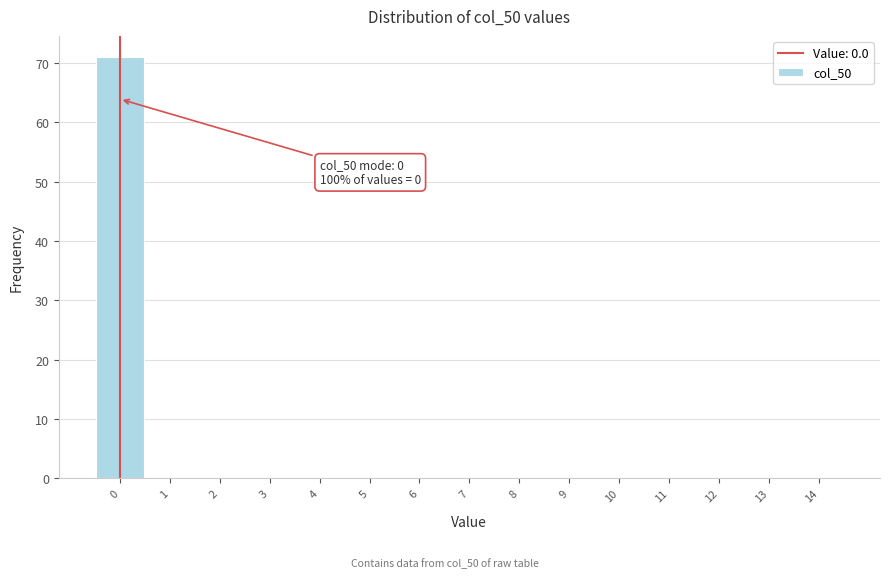

Which range on the x-axis has the tallest bar?

-0.5 to 0.5